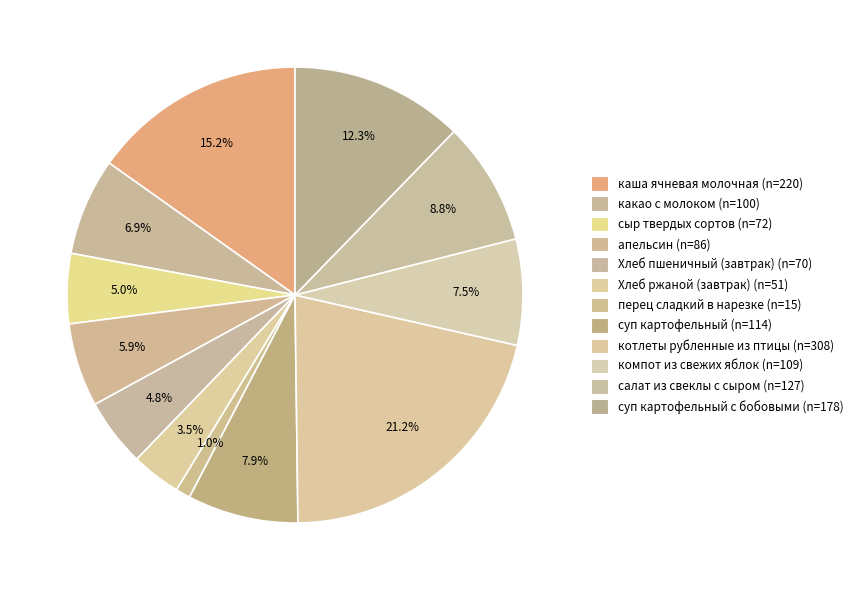

Count the number of slices in the pie.

12